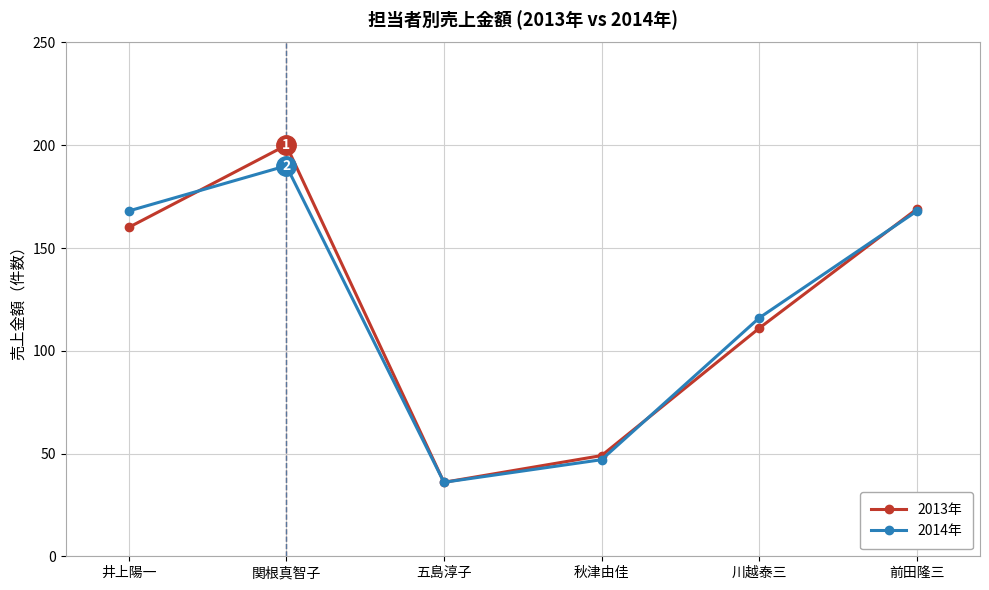

At which category does the chart reach its peak across all series?

関根真智子